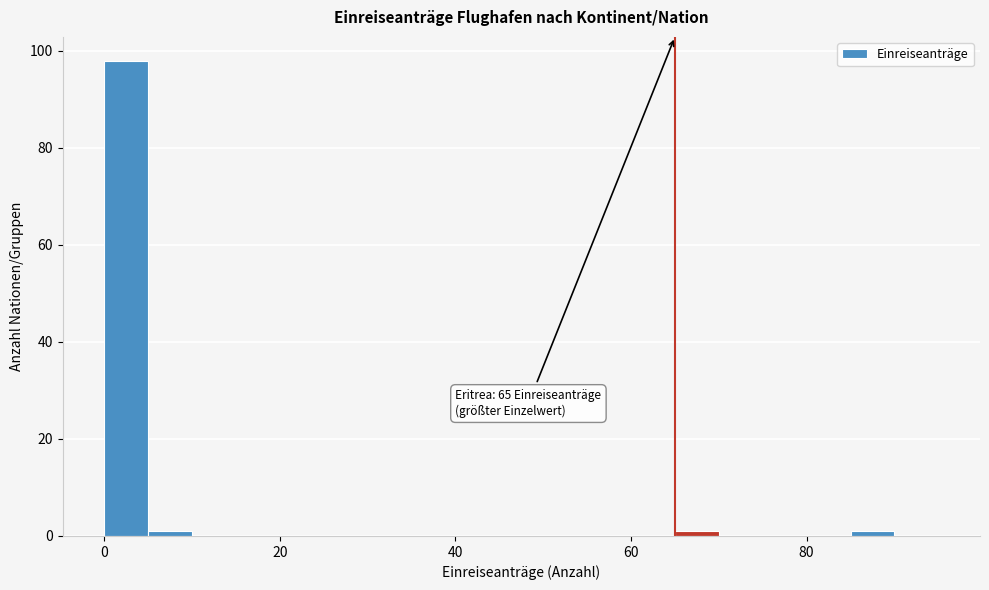

Read against the x-axis, roughly where is the centre of the tallest bar?

2